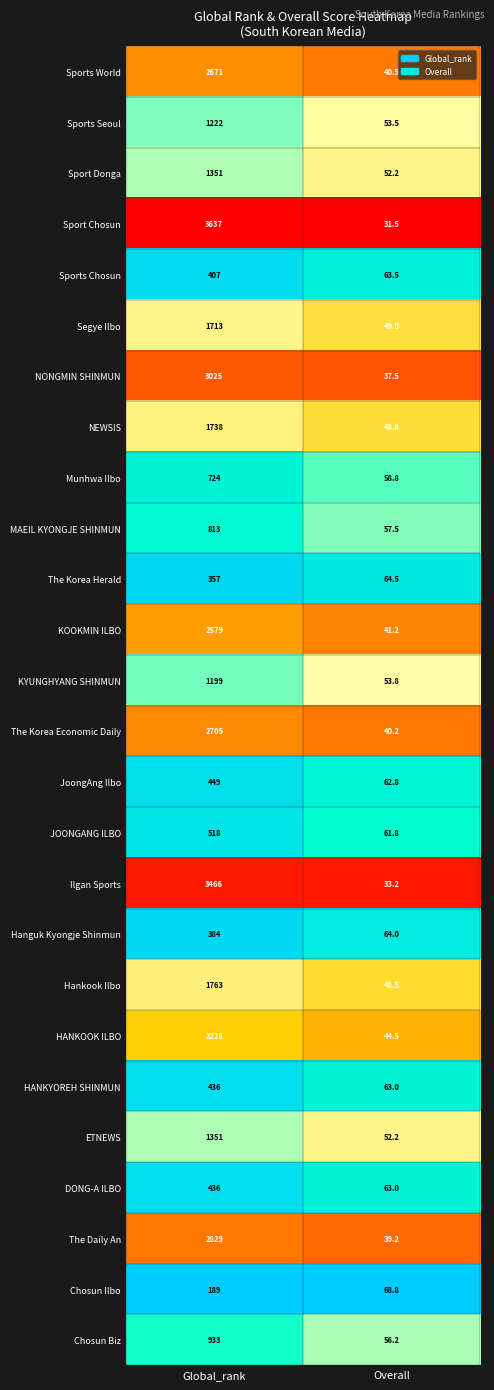

Rank the categories by Sports Seoul value from highest to lowest.

Global_rank, Overall